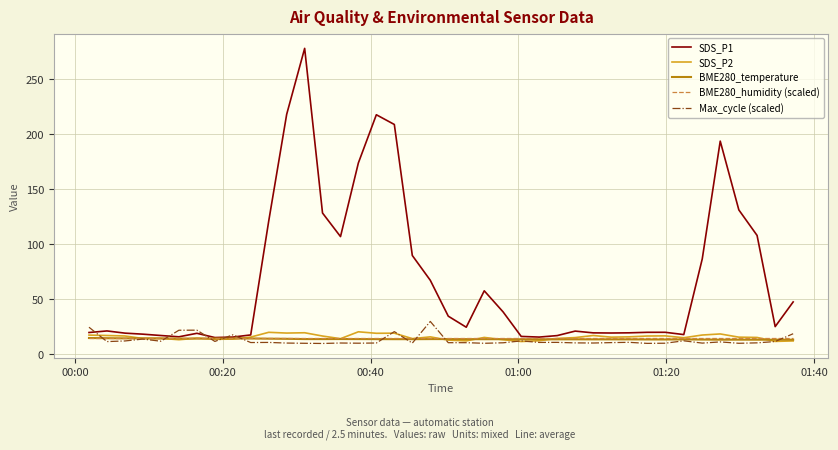

What are all the series names shown in the legend?

SDS_P1, SDS_P2, BME280_temperature, BME280_humidity (scaled), Max_cycle (scaled)